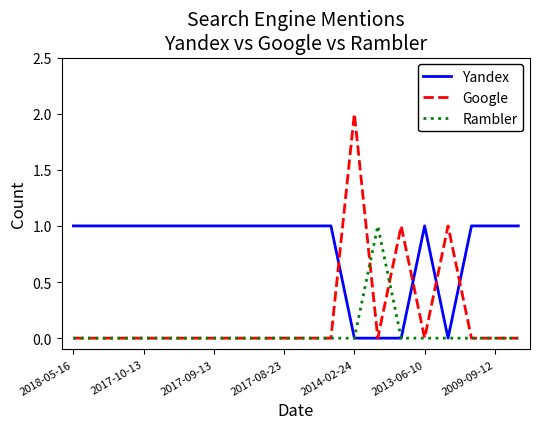

Count the number of categories in the chart.

20